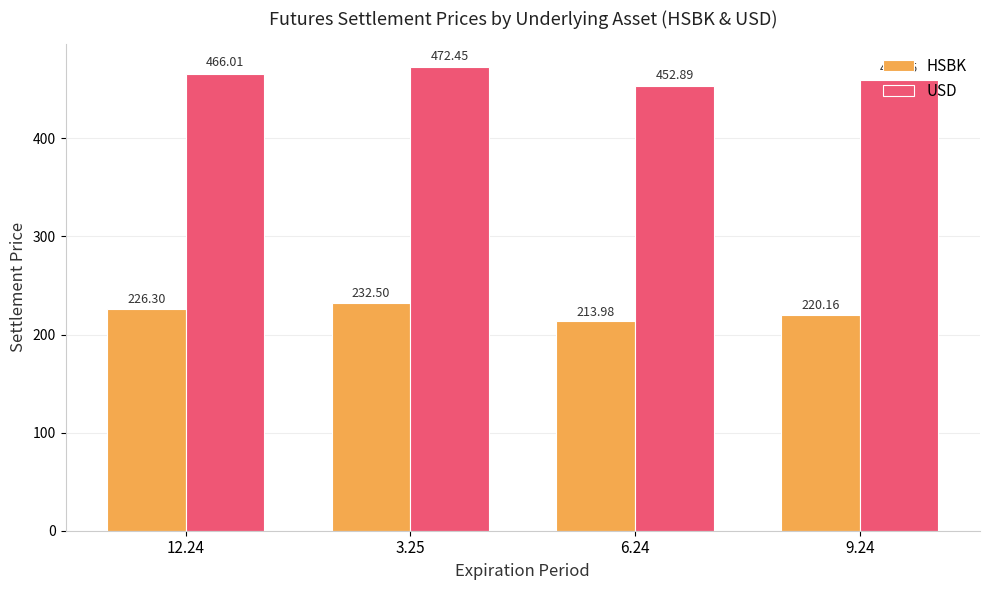

At which label is USD closest to 462?

9.24